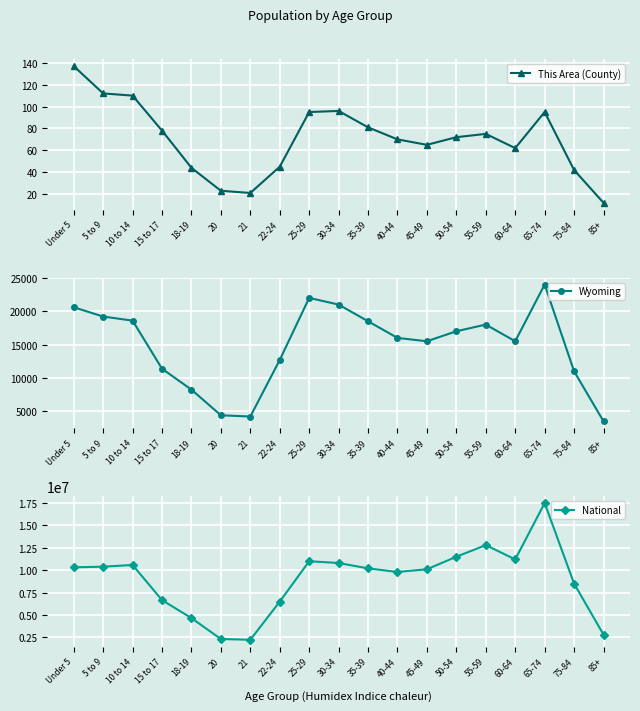

What is the average value of the National series?

8937198